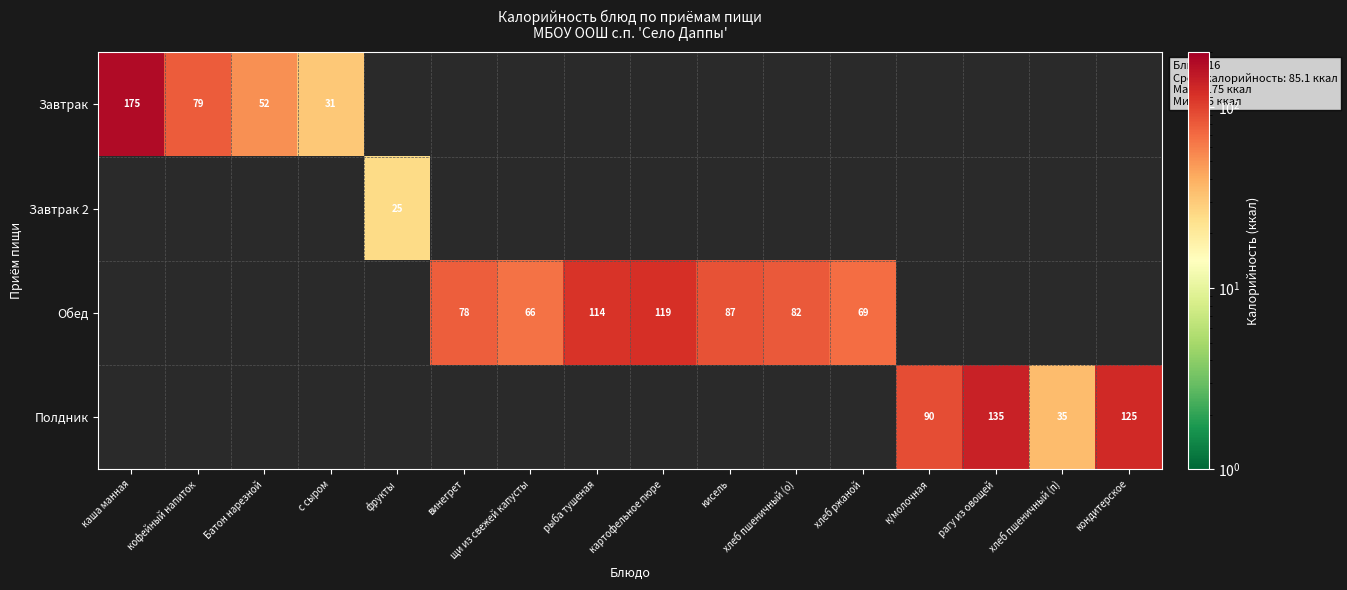

Is it true that Завтрак equals 72 at Батон нарезной?

False